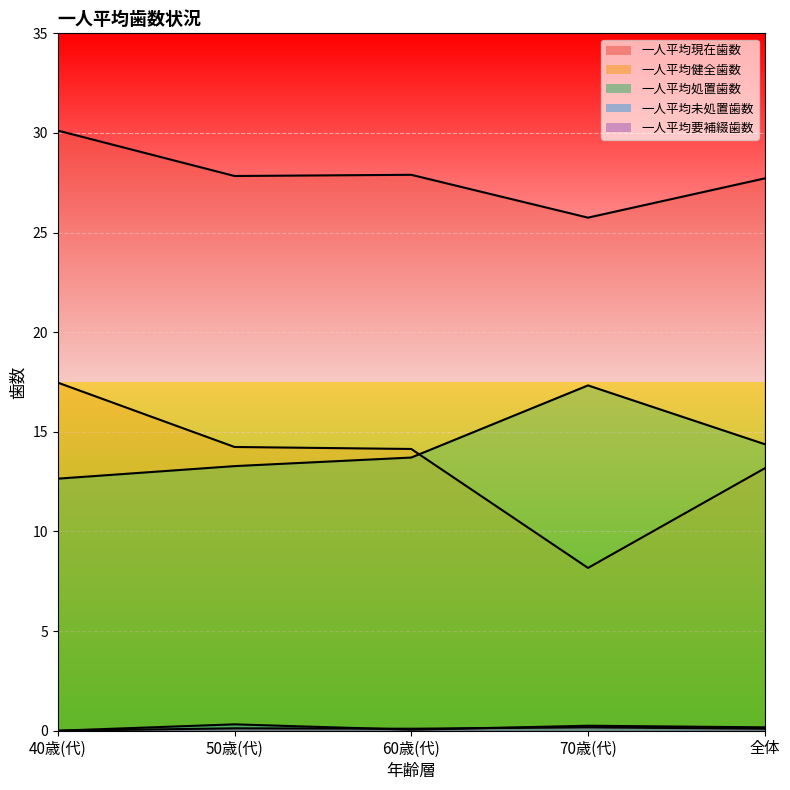

What is the total value across all series at 60歳(代)?

55.9